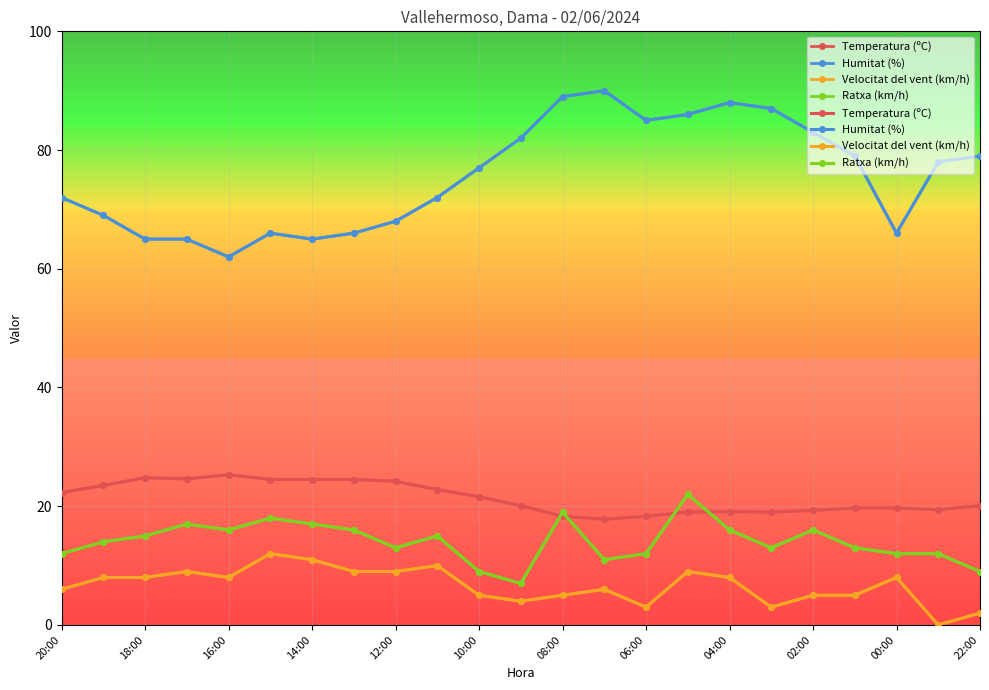

What are all the series names shown in the legend?

Temperatura (ºC), Humitat (%), Velocitat del vent (km/h), Ratxa (km/h)